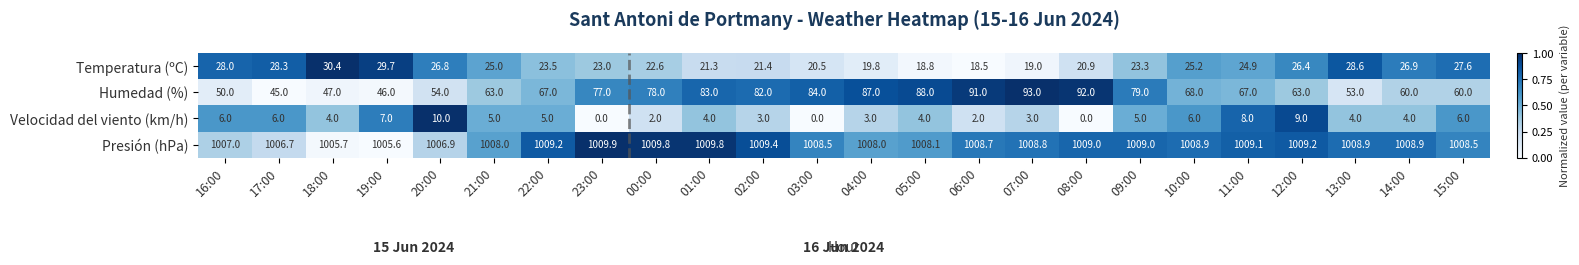

What is the difference between the maximum and second lowest values in the Presión (hPa) series?

4.2